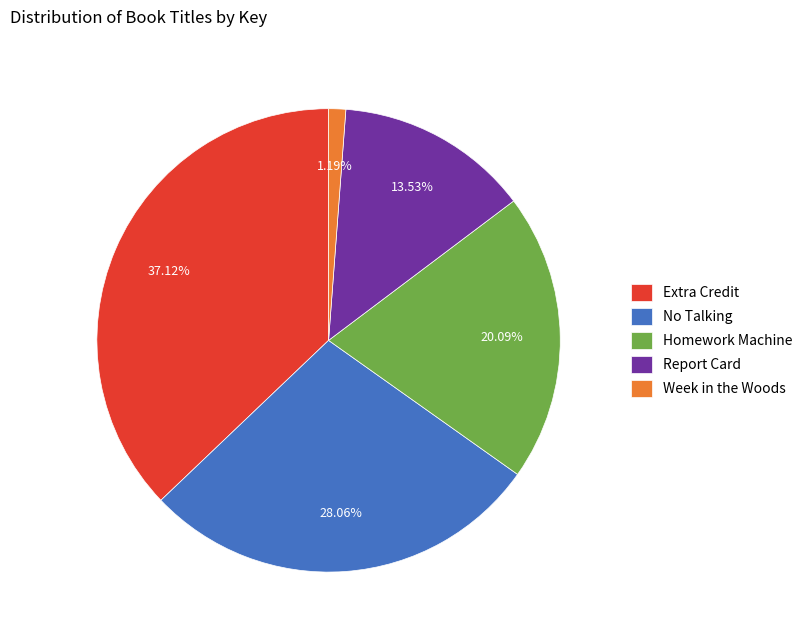

What percentage is the No Talking slice, to the nearest percent?

28%